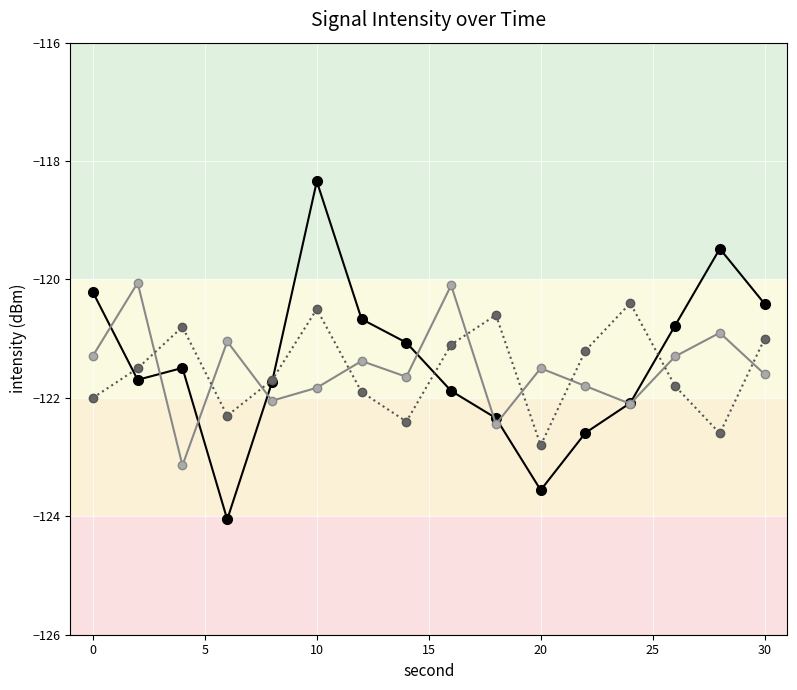

What is the maximum value shown in the chart?

-118.3